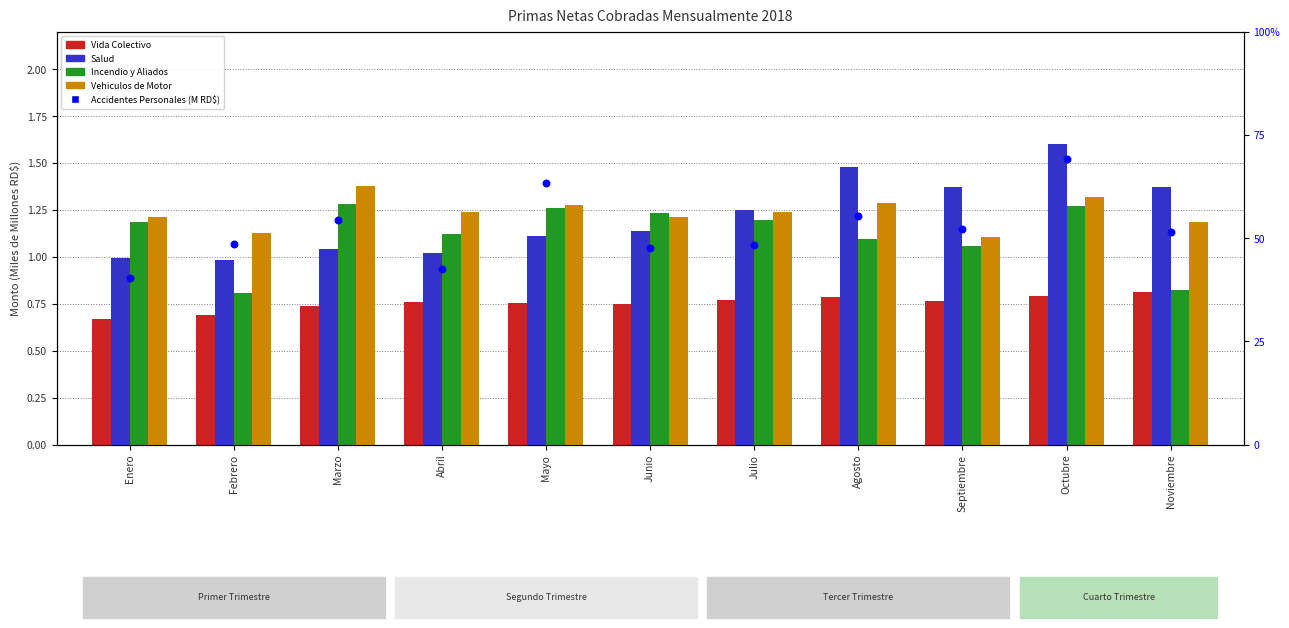

At how many categories does at least one series exceed 57?

2